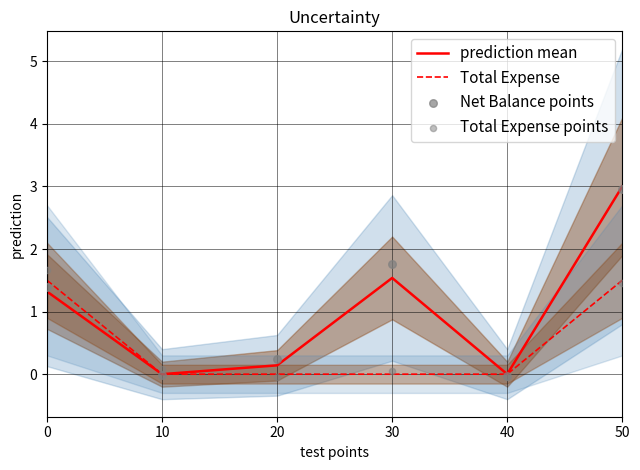

Which series contains the highest Y value?

prediction mean